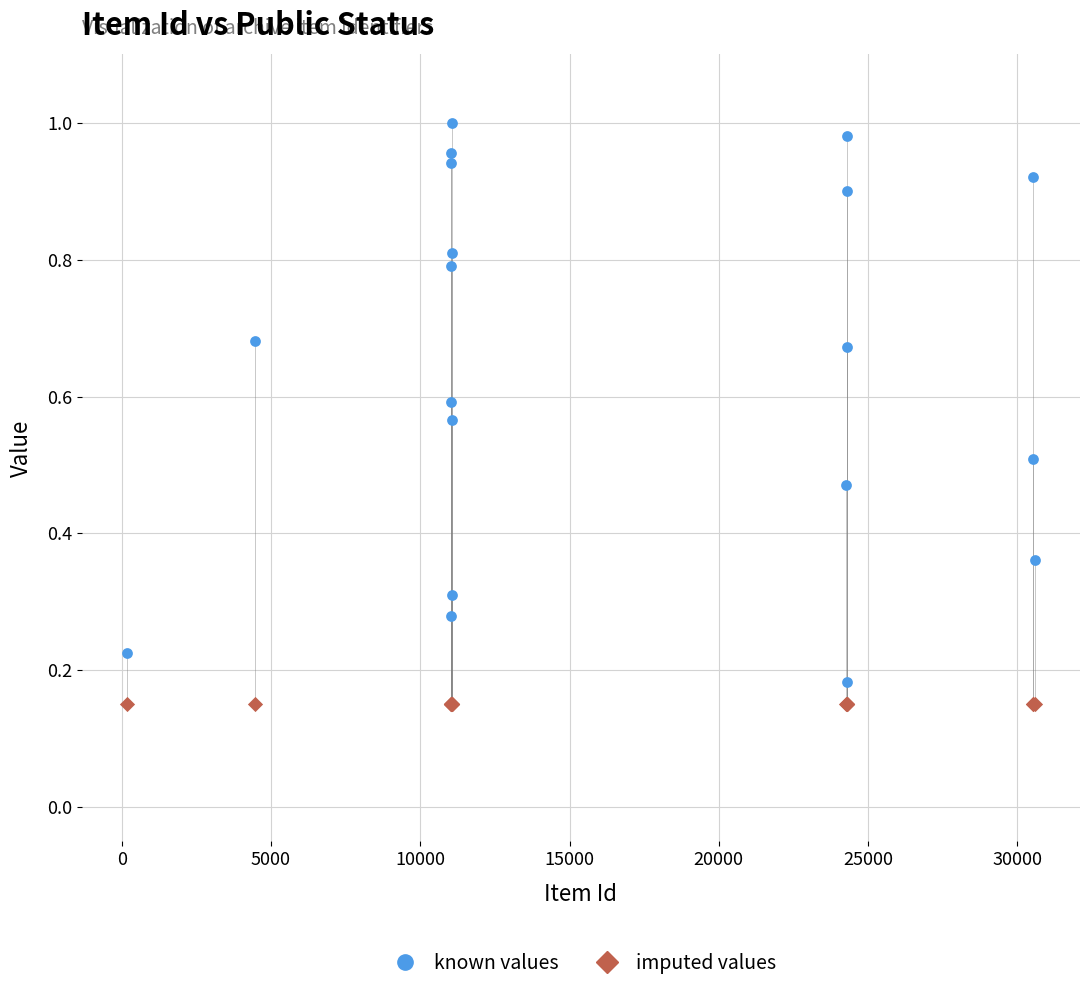

Which series reaches the maximum Y coordinate?

known values